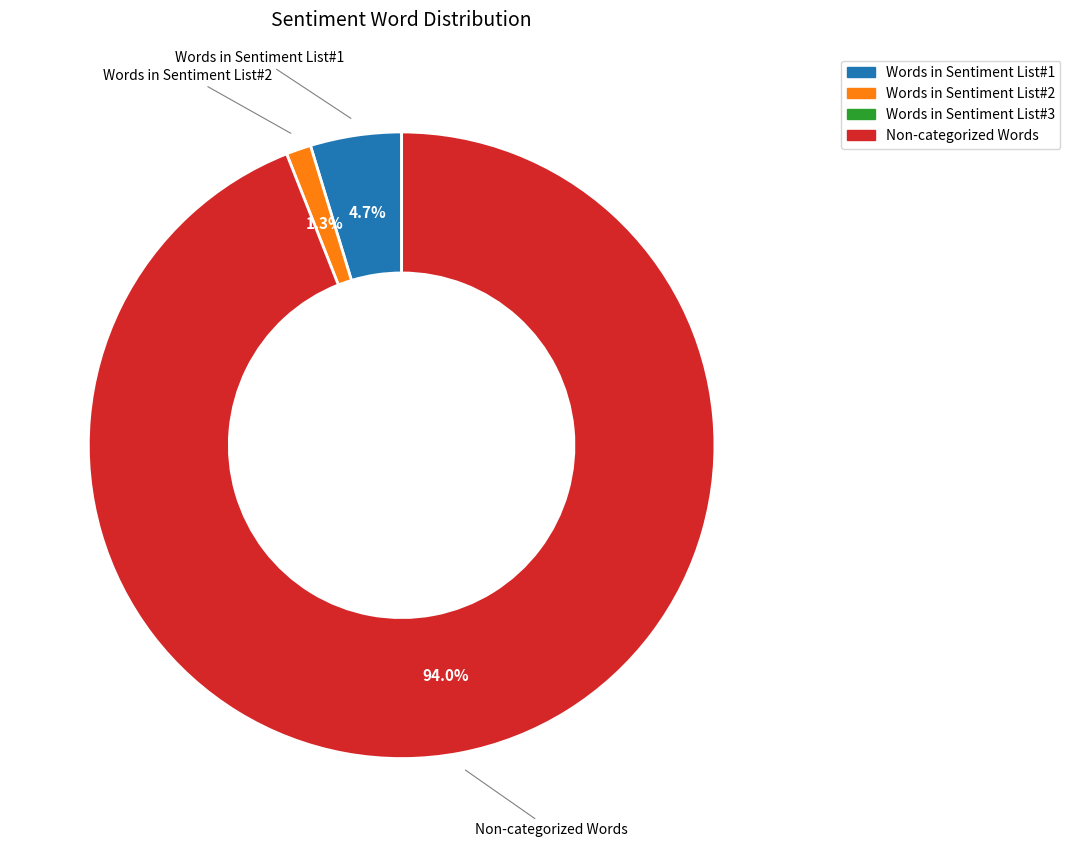

To the nearest percent, what is the average slice percentage?

33%